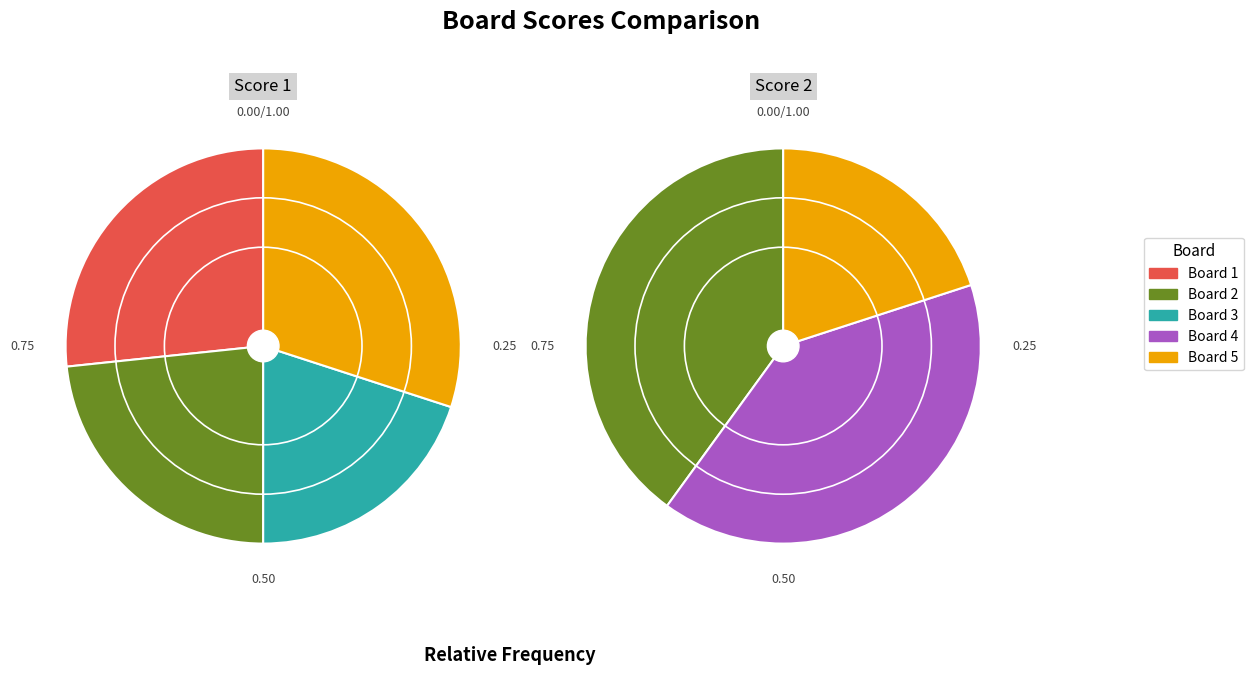

How many slices are in this pie chart?

5